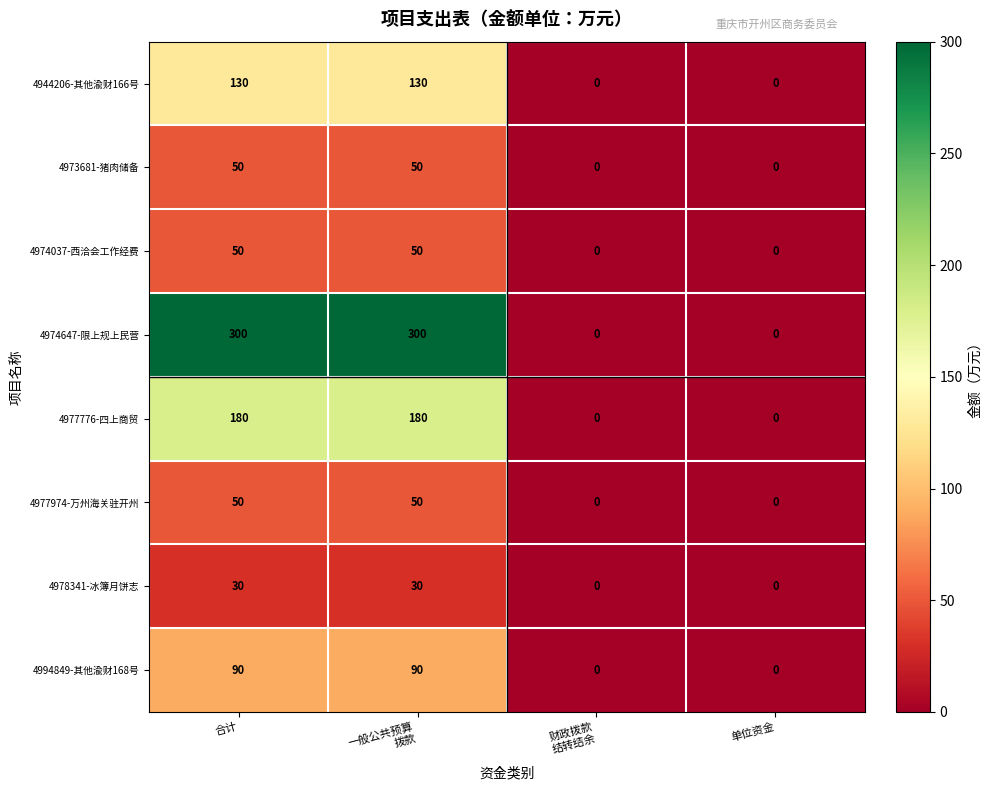

True or false: 4973681-猪肉储备 has a value of 0 at 单位资金.

True